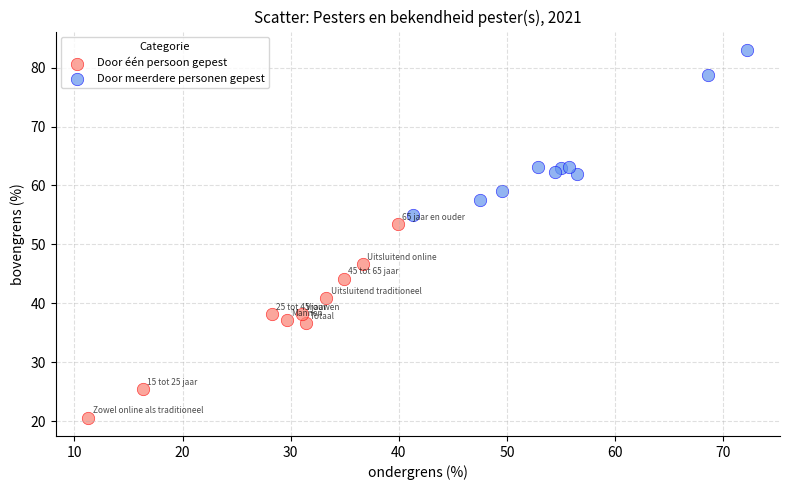

Which series reaches the minimum Y coordinate?

Door één persoon gepest